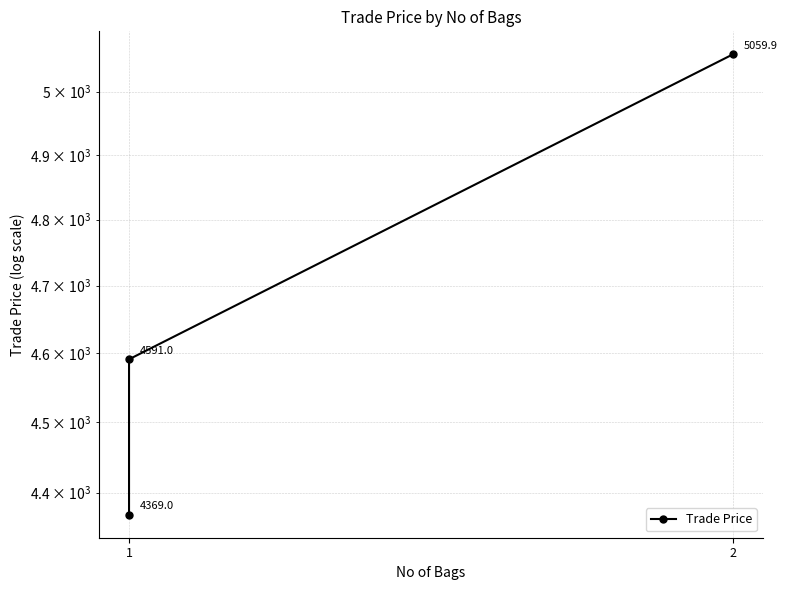

Which label corresponds to the largest value in the chart?

2